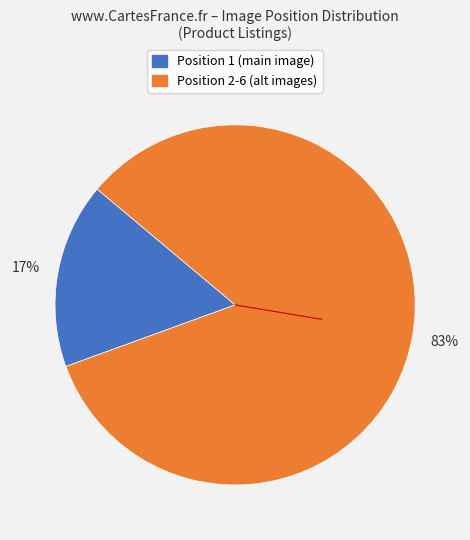

Is there any slice that represents more than half of the pie?

Yes